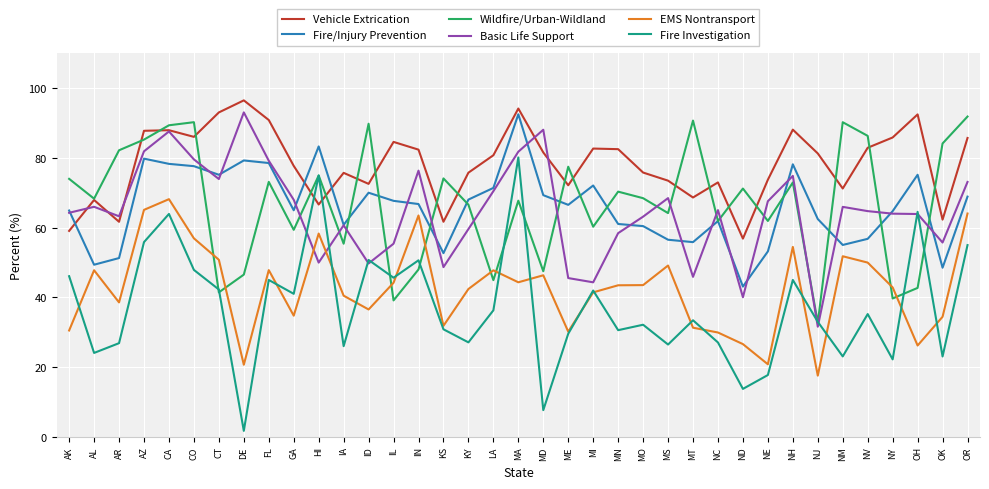

Does the chart display data point markers on the line(s)?

No